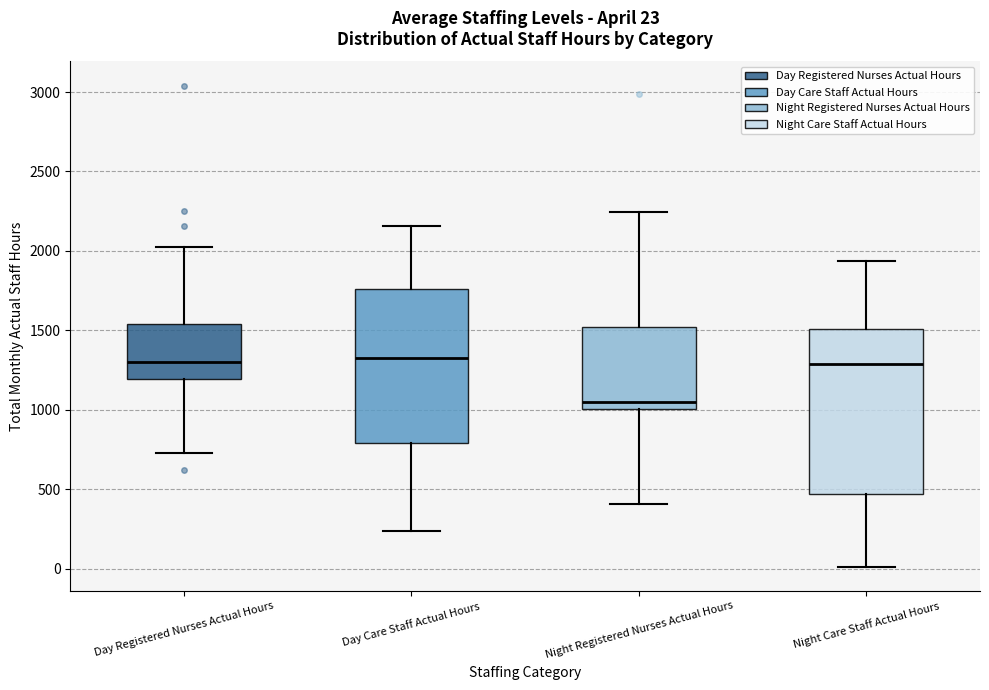

Which box is the tallest, from its lower edge to its upper edge?

Night Care Staff Actual Hours